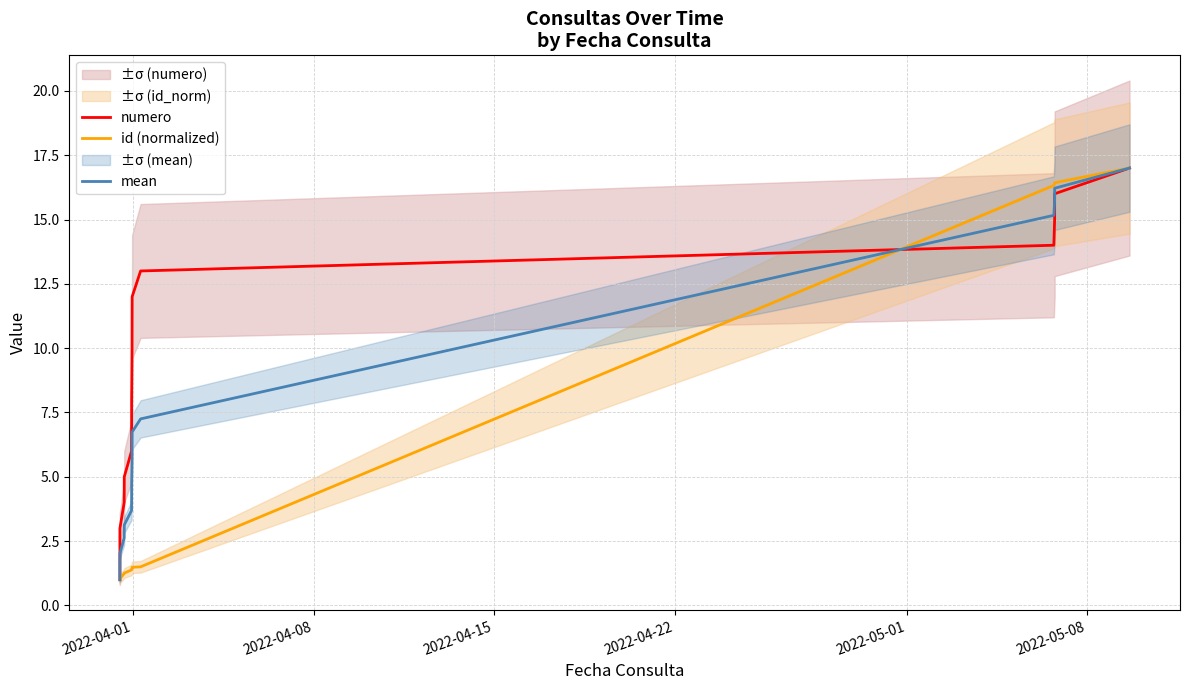

What is the highest value of the mean series?

17.0